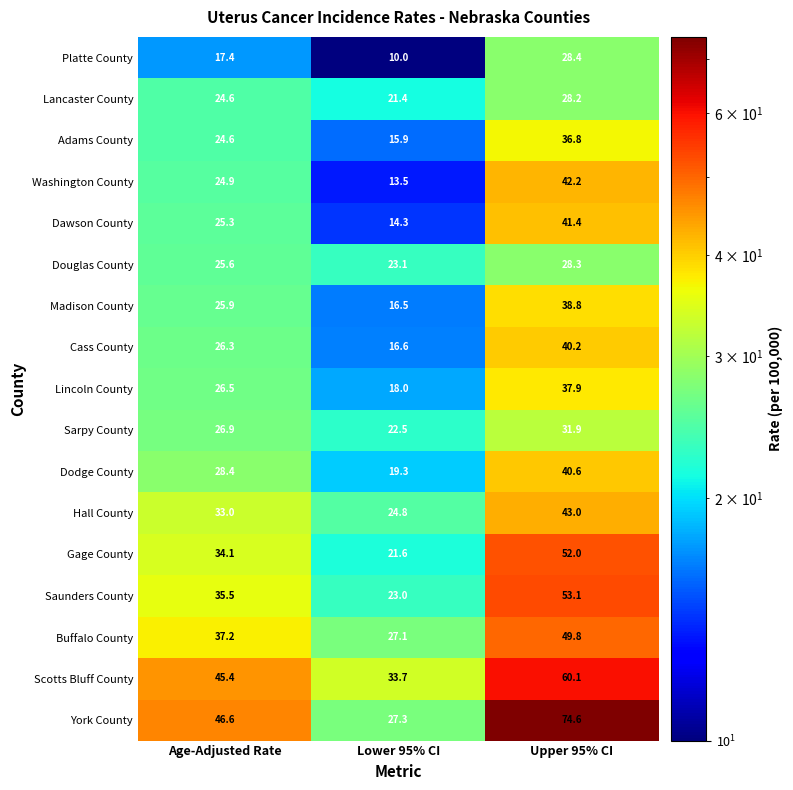

True or false: Saunders County has a value of 36.1 at Lower 95% CI.

False